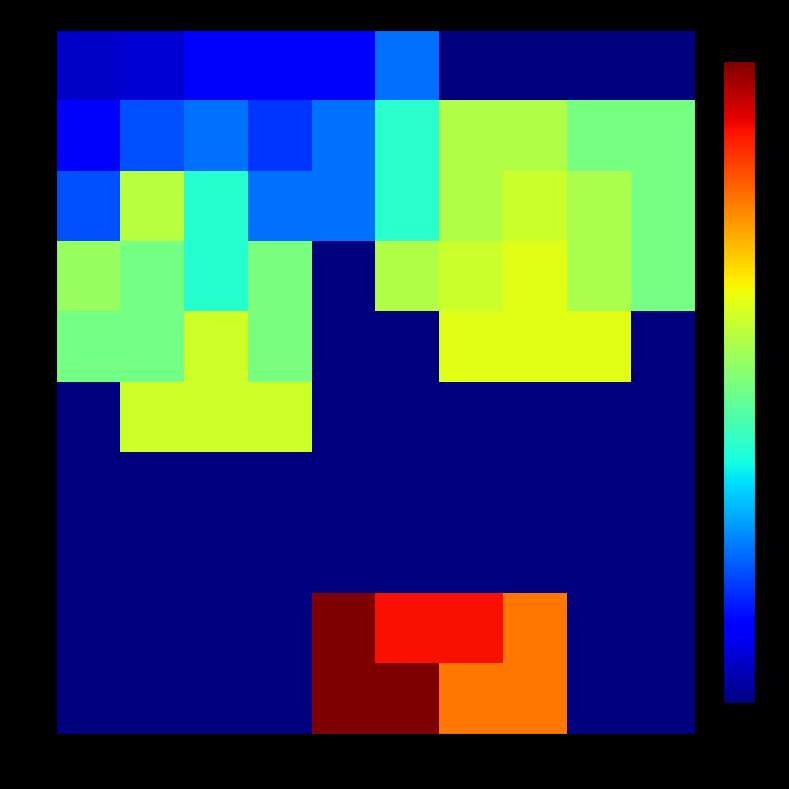

How many distinct data groups are displayed?

10